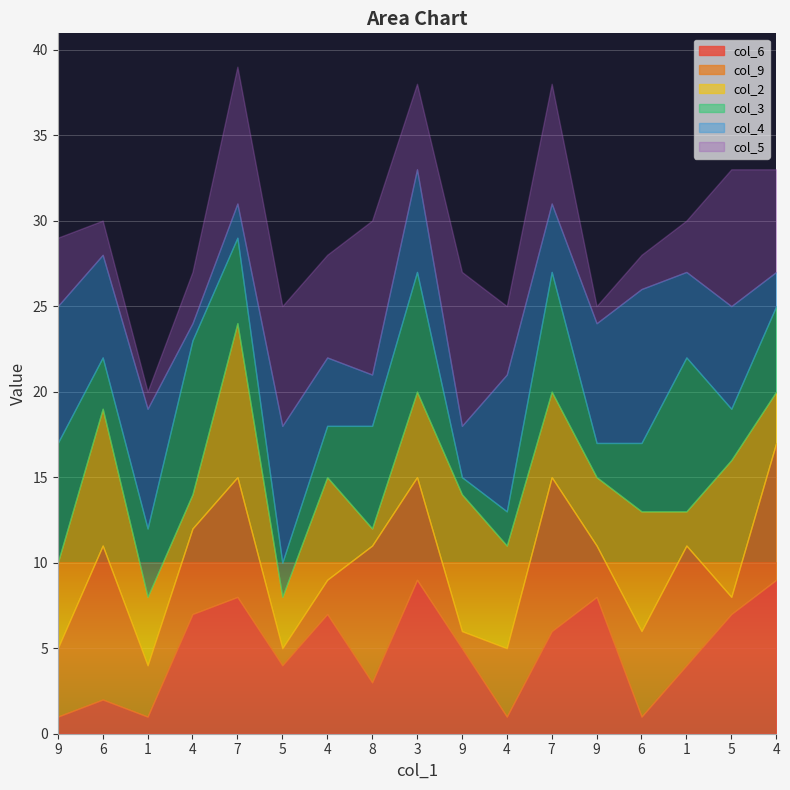

In col_4, how many points are higher than both neighbors (excluding endpoints)?

6